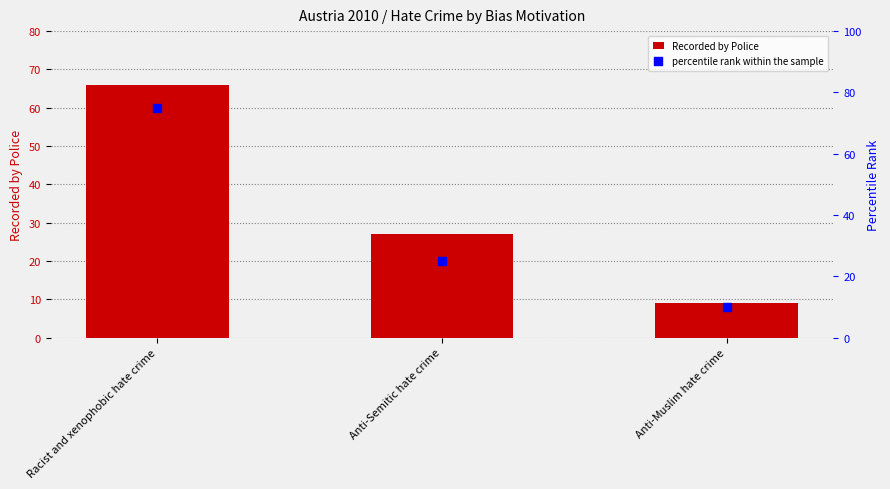

What are all the series names shown in the legend?

Recorded by Police, percentile rank within the sample